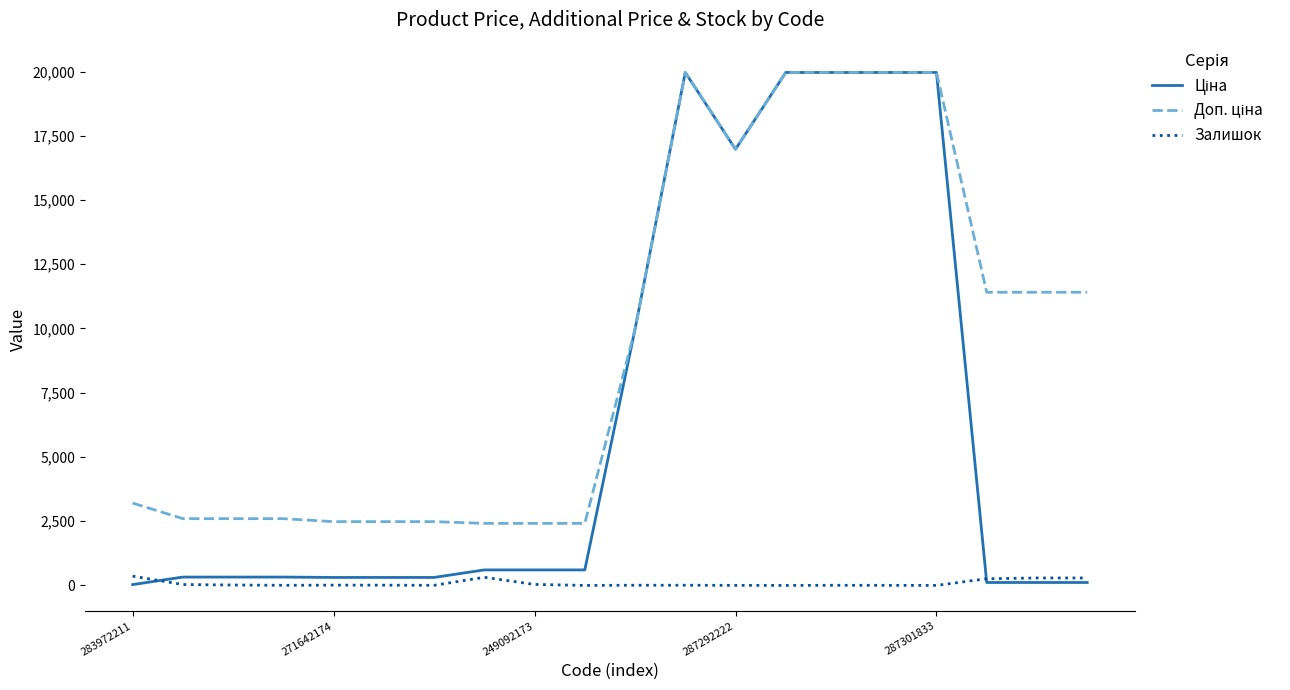

What is the maximum value shown in the chart?

19964.2